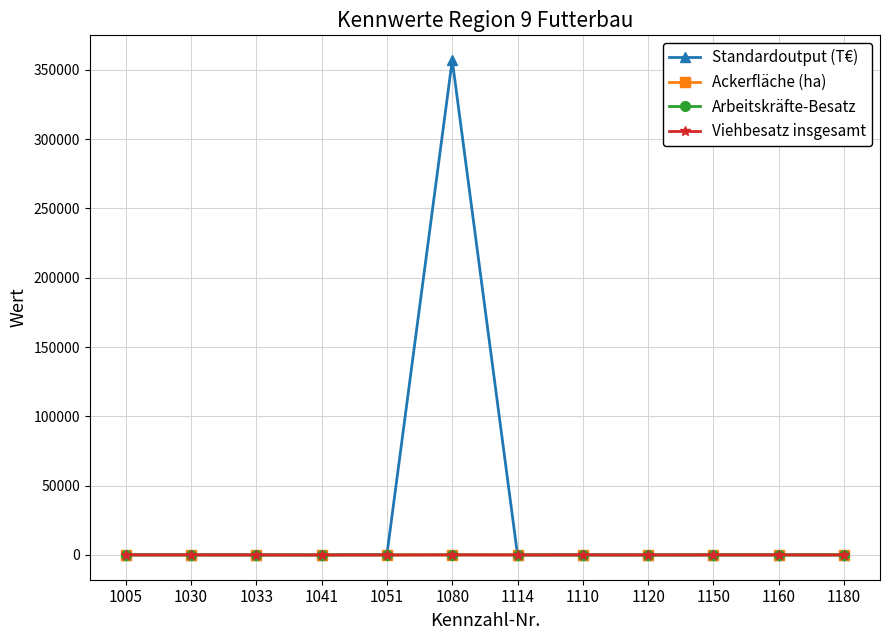

The value of Ackerfläche (ha) at 1180 is 123.9. True or false?

True